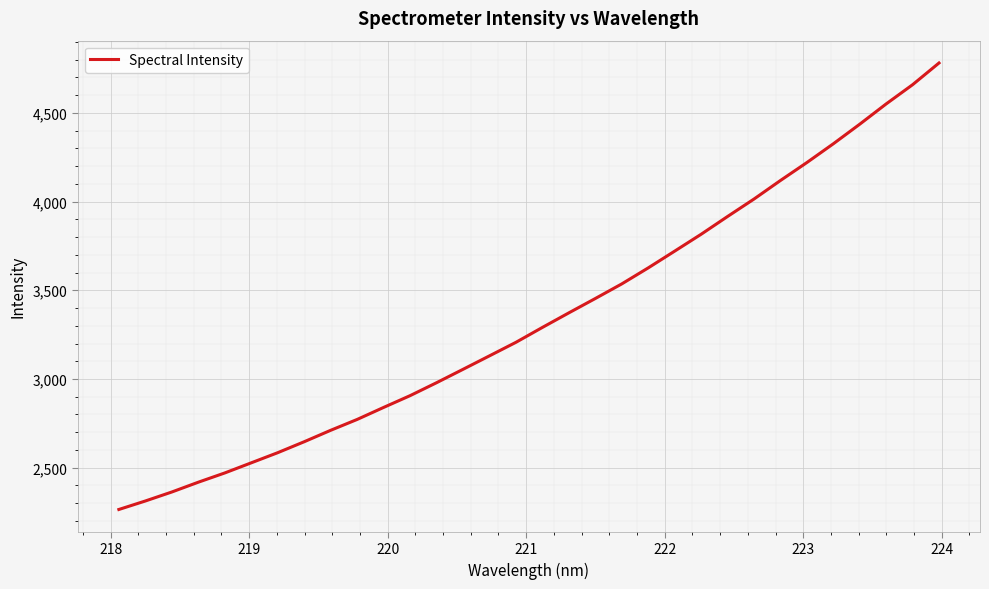

What is the smallest value displayed?

2264.6